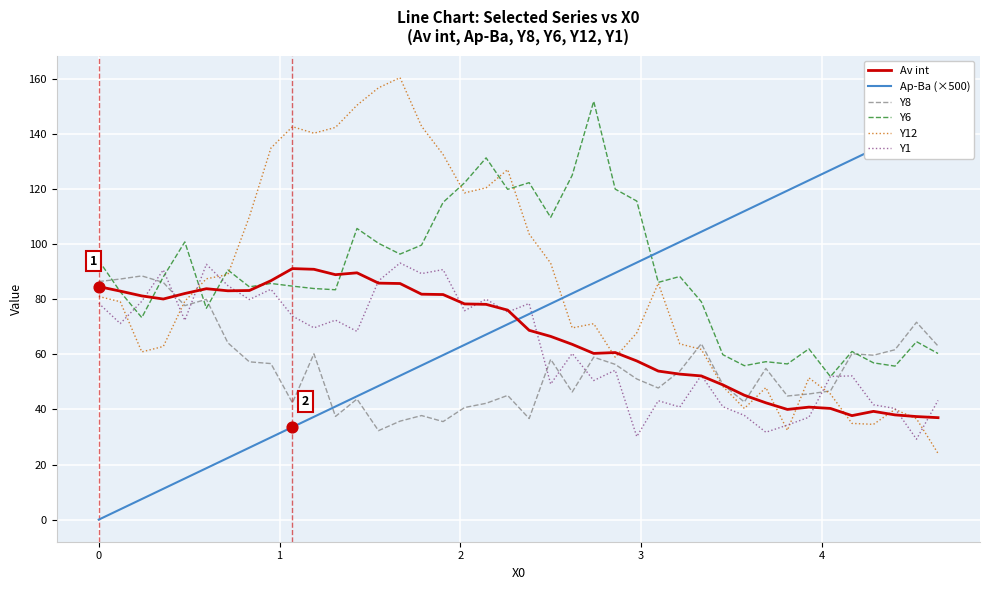

Which series reaches the maximum Y coordinate?

Y12